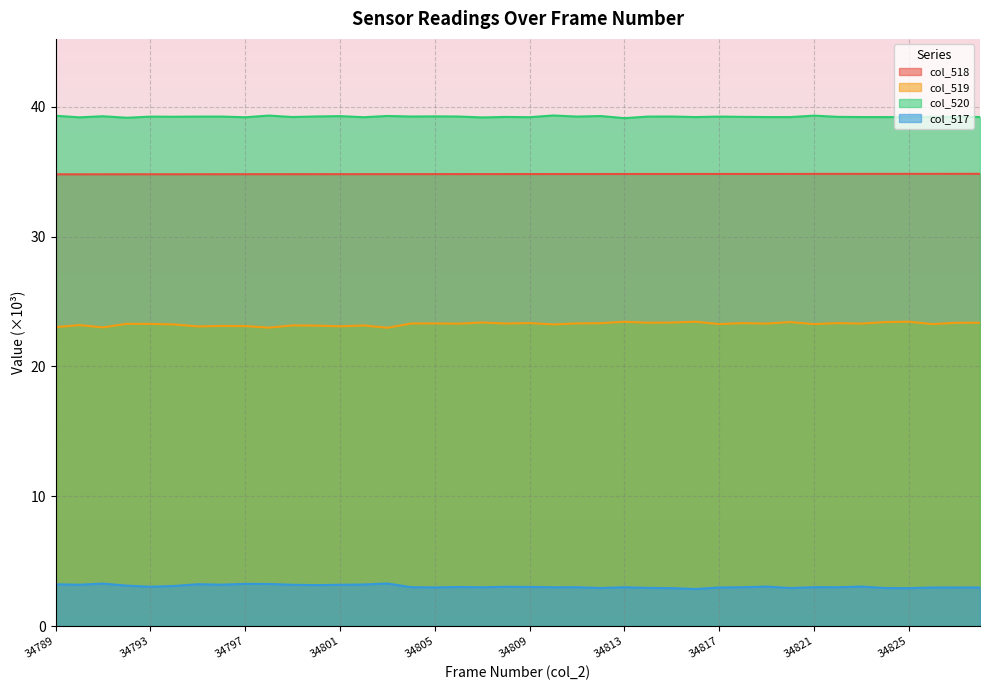

In col_519, how many points are lower than both neighbors (excluding endpoints)?

14